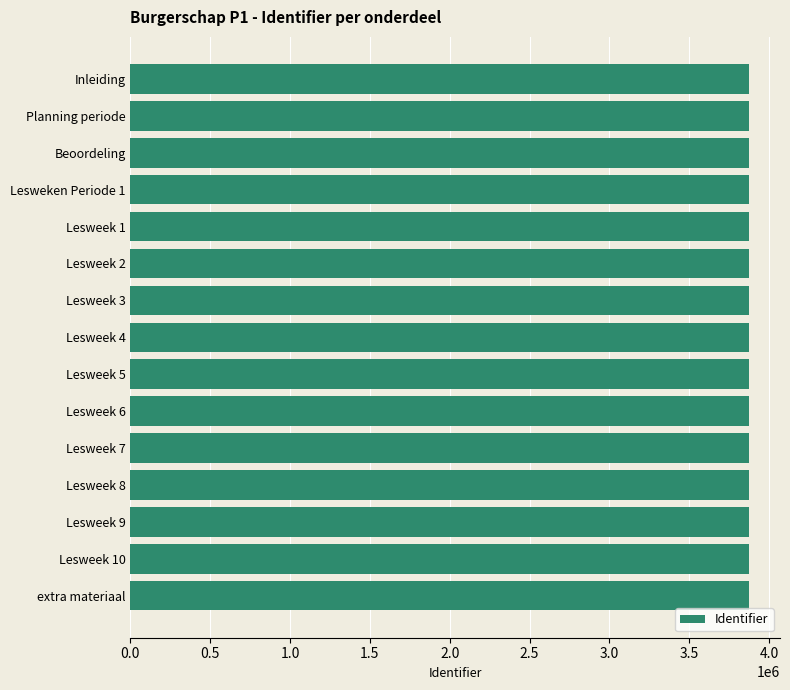

The chart shows a value of 3874984 at Inleiding. True or false?

True